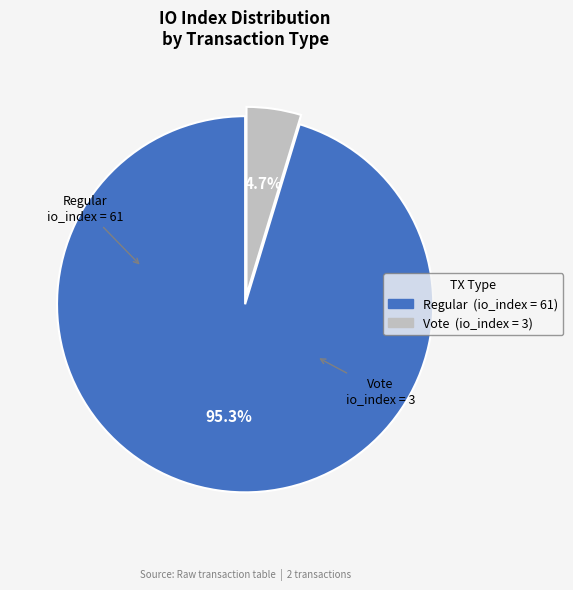

Is there a majority slice in this chart?

Yes